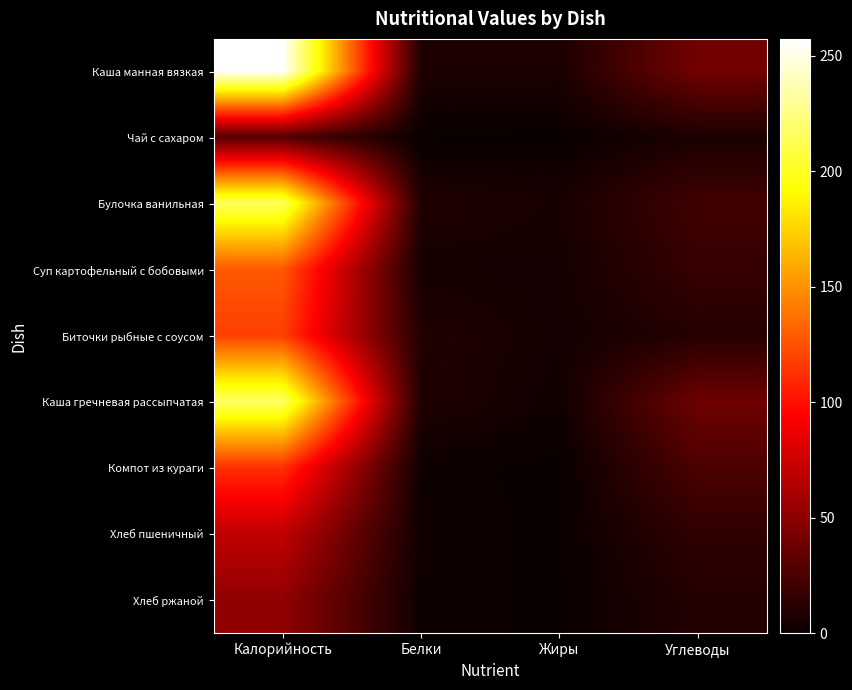

How many distinct data groups are displayed?

9